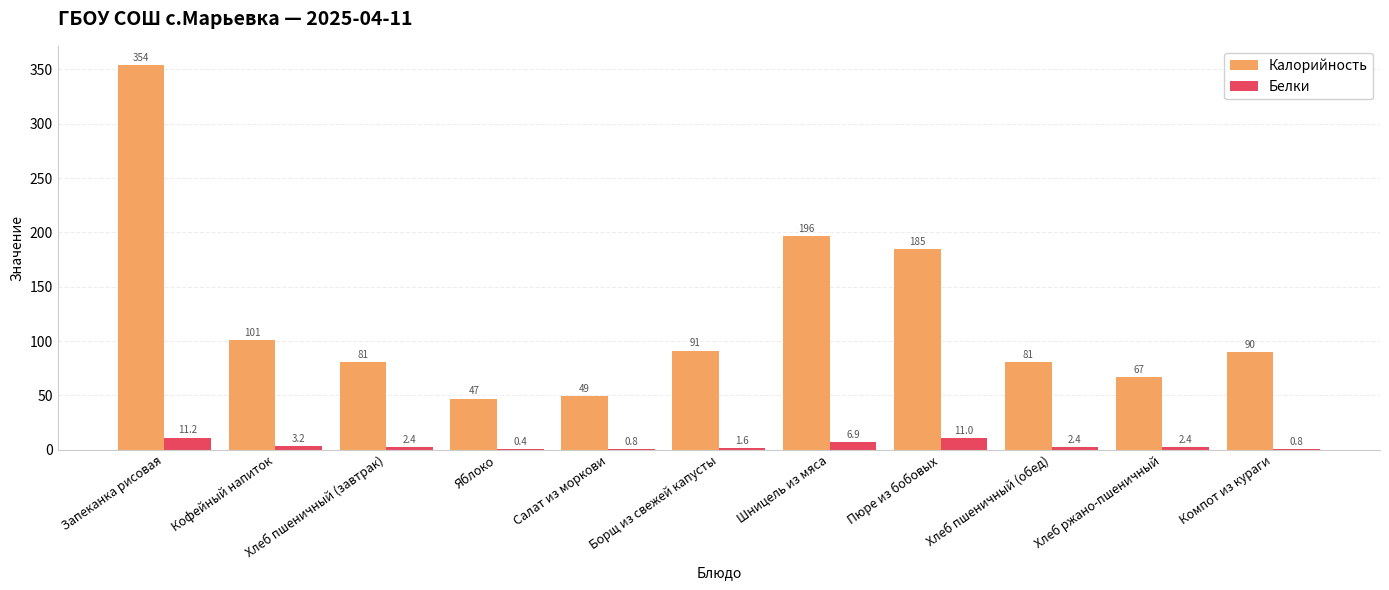

Which series changed the most between Запеканка рисовая and Шницель из мяса?

Калорийность